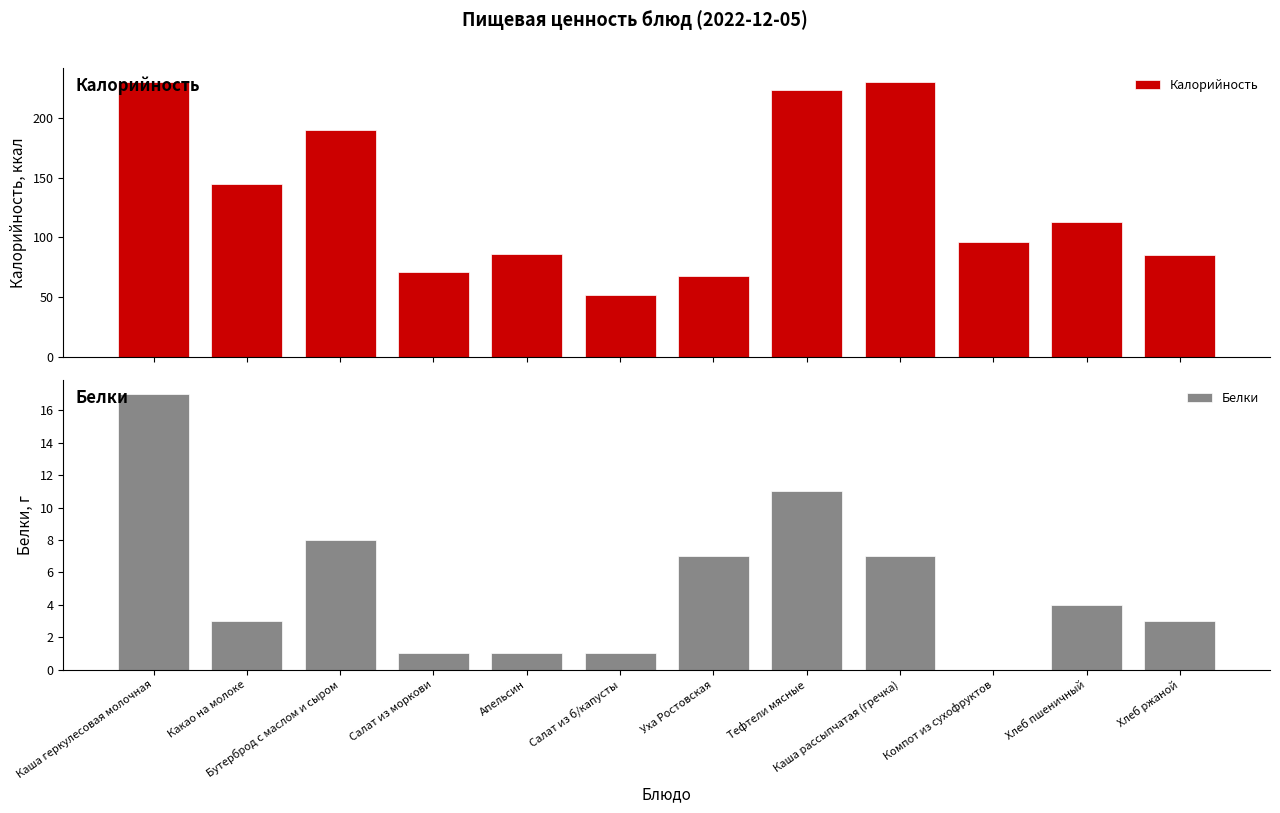

What is the value of the Белки bar at the 8th from the left?

11